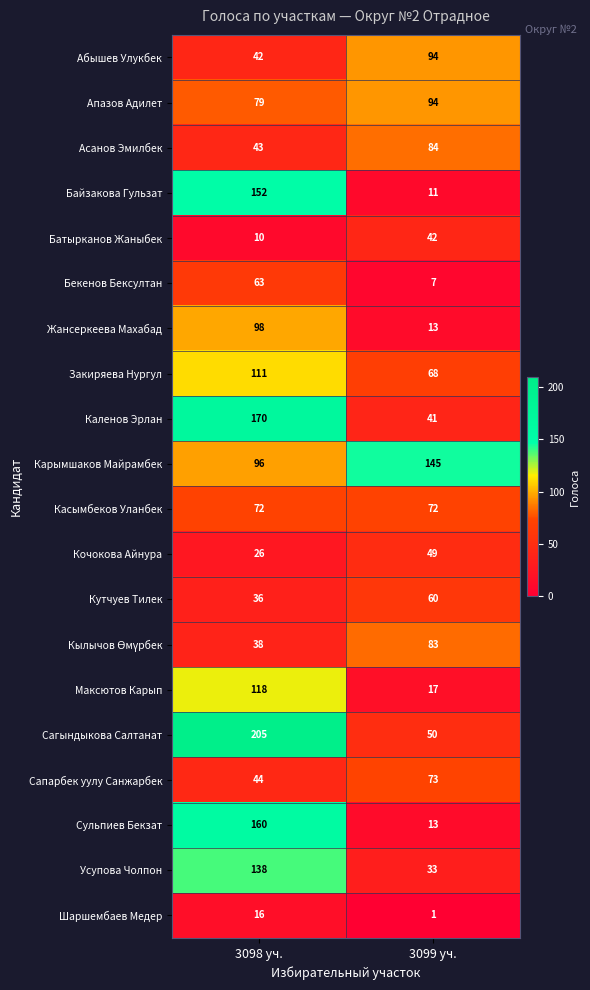

At how many categories does at least one series exceed 19?

2